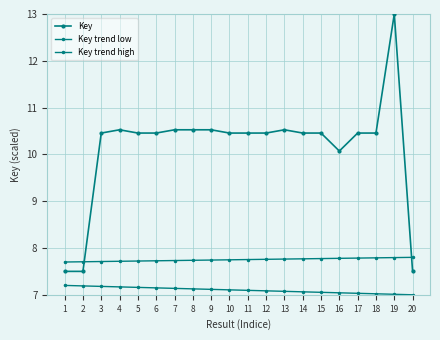

What value does the Key series have at 11?

10.5